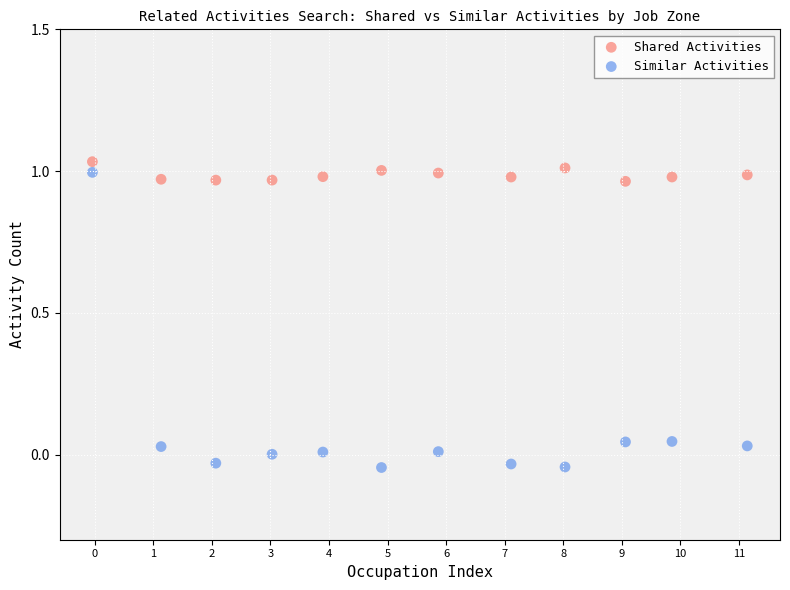

What are all the series names shown in the legend?

Shared Activities, Similar Activities